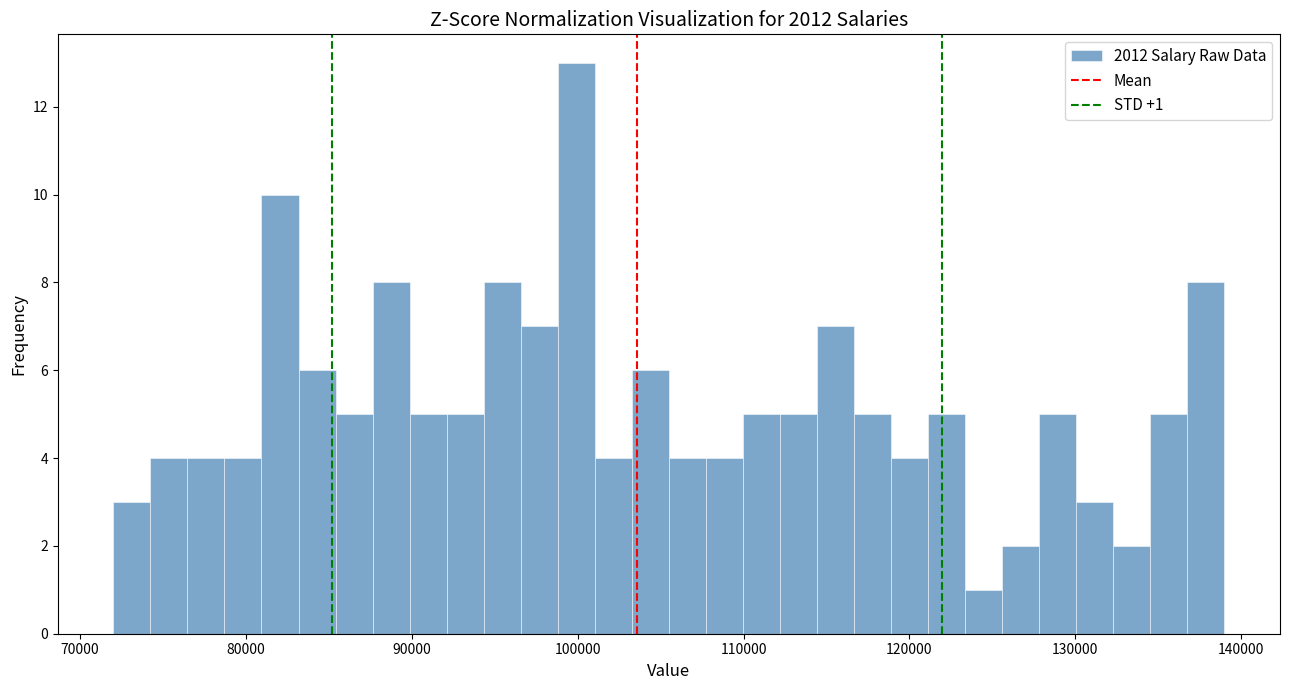

Around what value on the x-axis is the tallest bar? Give the approximate position of its centre, as read against the axis.

100000